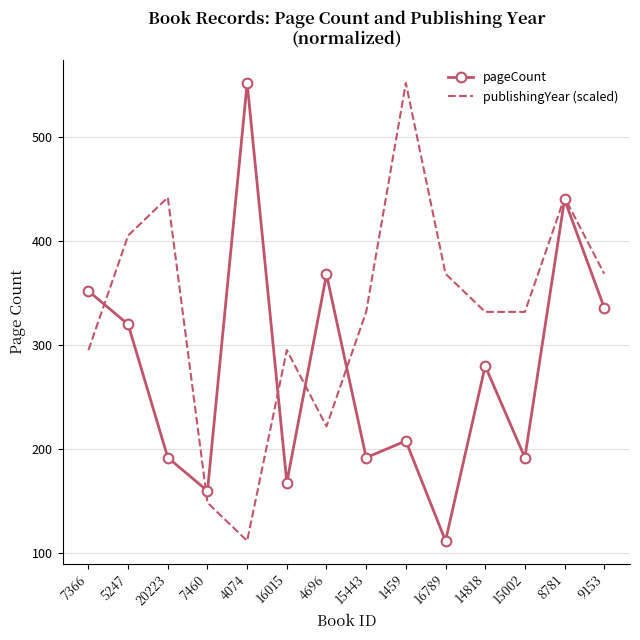

Reading left to right, list all the values displayed in this chart.

pageCount: 352.0	320.0	192.0	160.0	552.0	168.0	368.0	192.0	208.0	112.0	280.0	192.0	440.0	336.0
publishingYear (scaled): 295.3	405.3	442.0	148.7	112.0	295.3	222.0	332.0	552.0	368.7	332.0	332.0	442.0	368.7